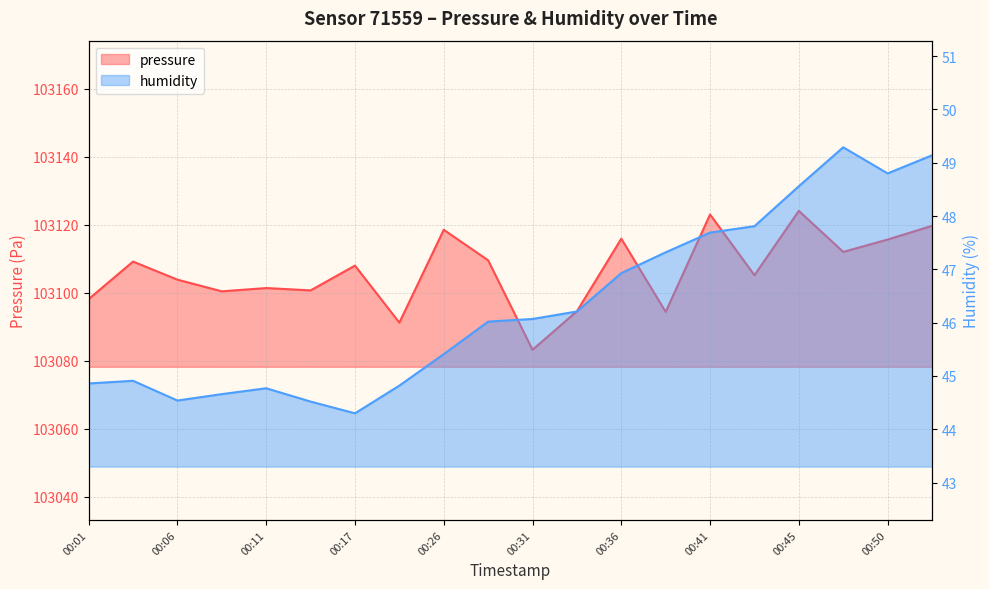

Between 00:09 and 00:28, which series saw the biggest shift?

pressure